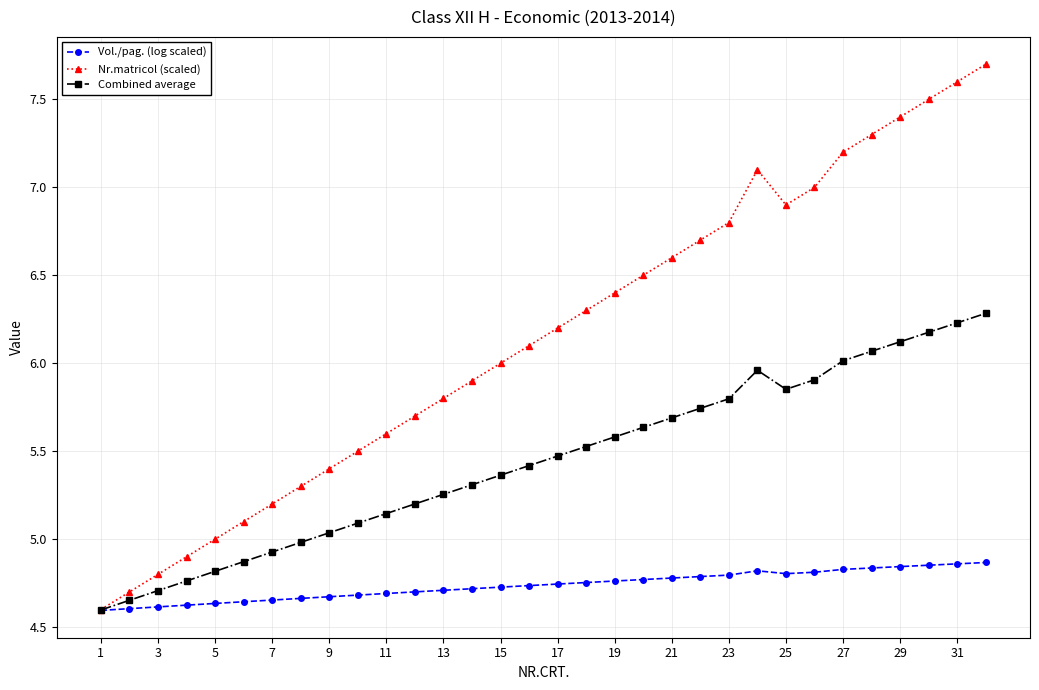

Which series has the largest total across all categories?

Nr.matricol (scaled)